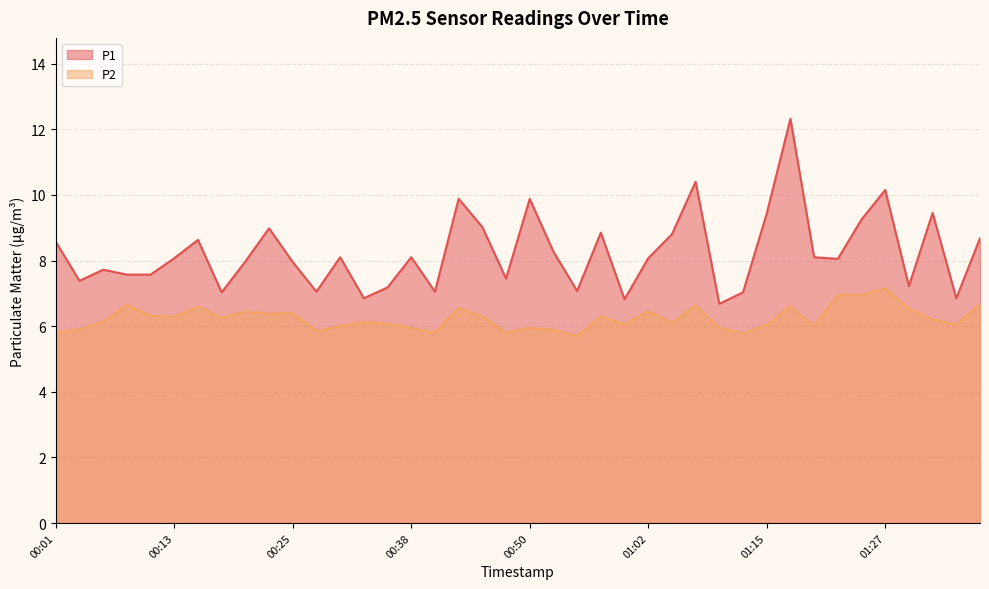

What are all the series names shown in the legend?

P1, P2